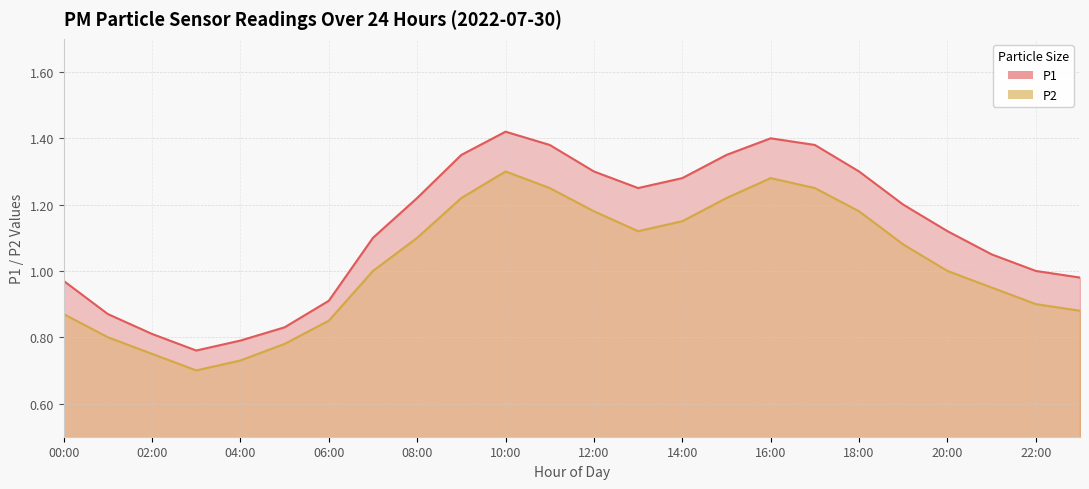

True or false: P2 and P1 cross at least once.

False